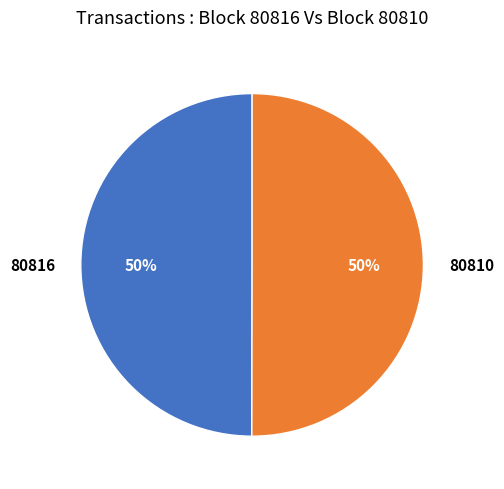

What is the ratio of the value at 80816 to the value at 80810?

1.0